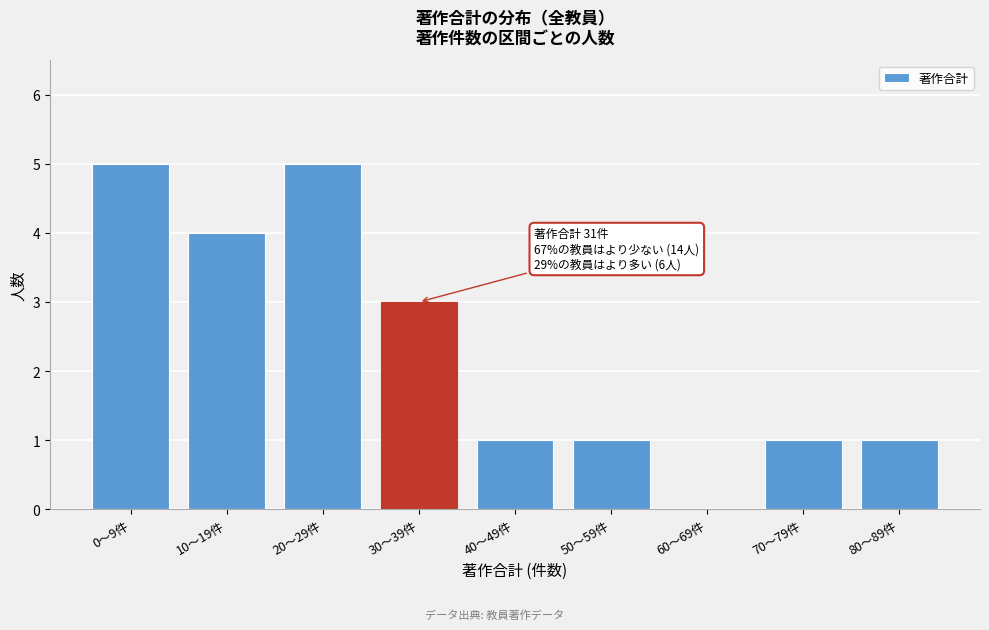

Reading right to left, list all the values displayed in this chart.

80〜89件=1	70〜79件=1	60〜69件=0	50〜59件=1	40〜49件=1	30〜39件=3	20〜29件=5	10〜19件=4	0〜9件=5